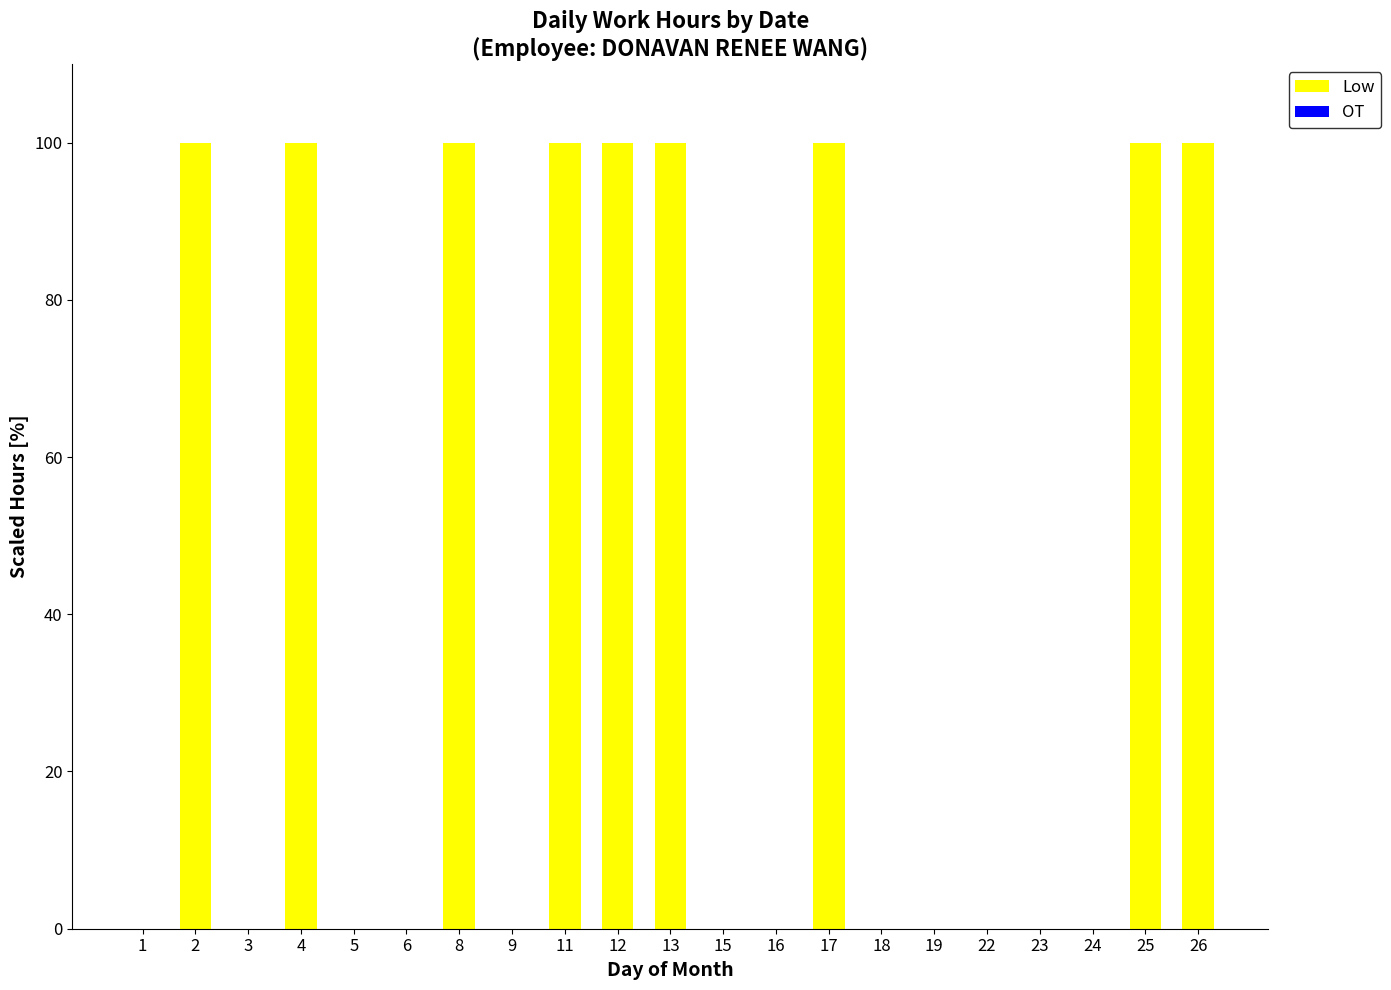

What is the sum of the values at 6 and 11?

100